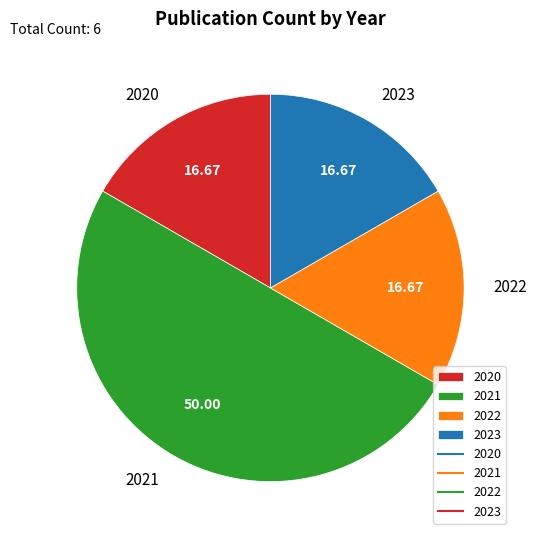

Is the sum of 2022 and 2021 greater than half?

Yes